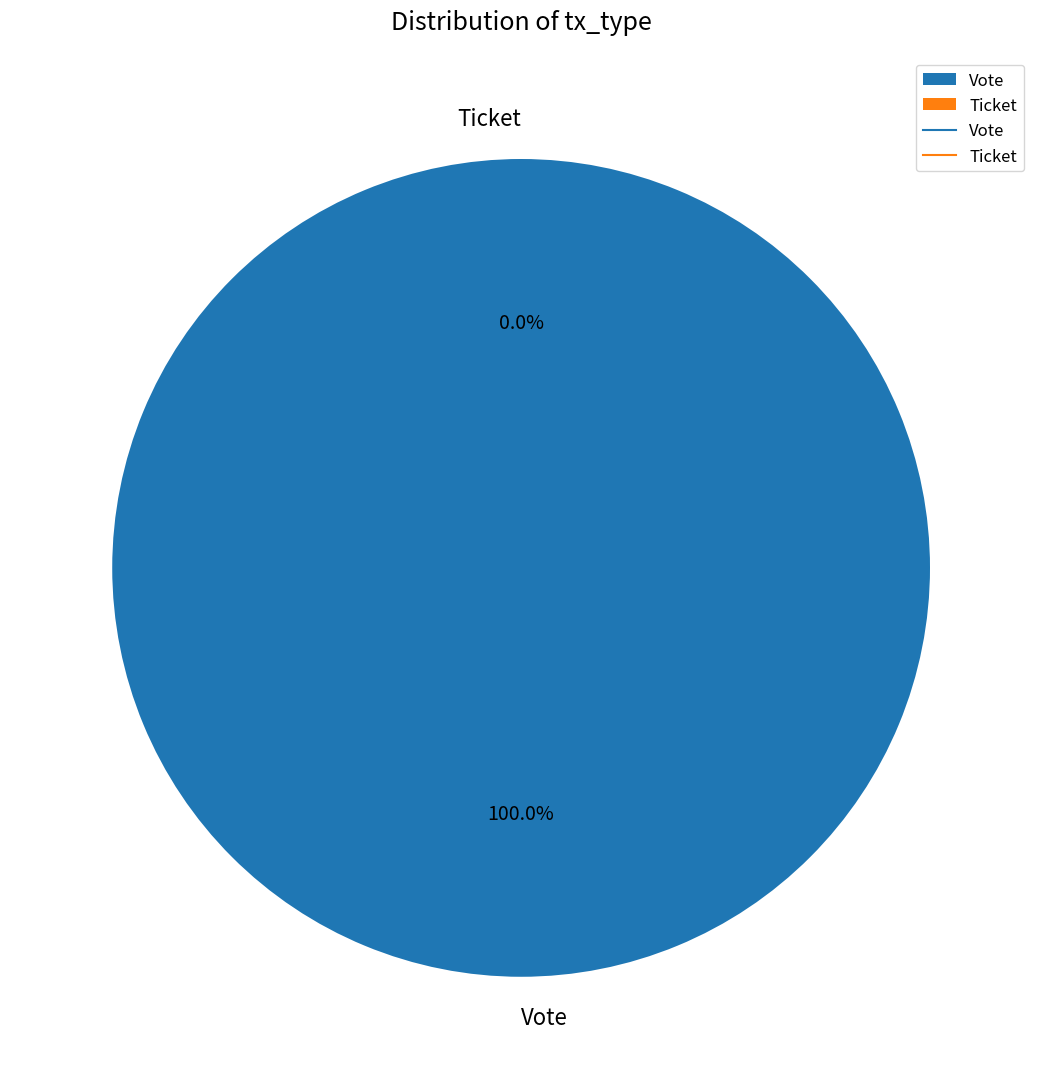

Count the number of slices in the pie.

2